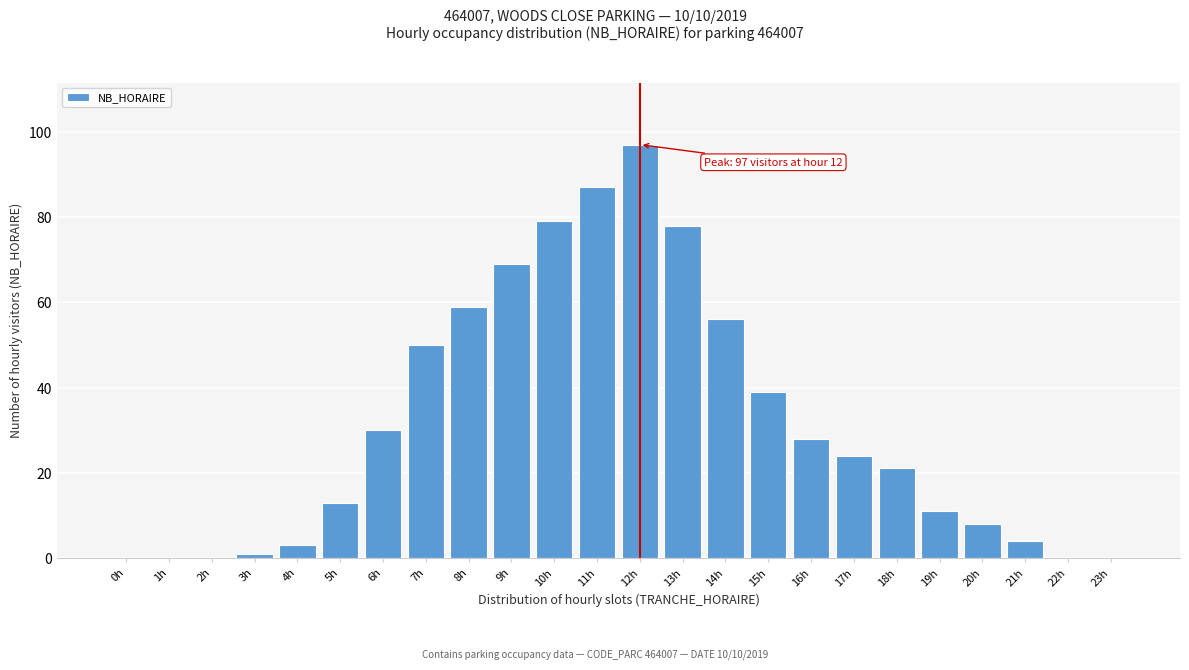

Reading left to right, list all the values displayed in this chart.

0h=0	1h=0	2h=0	3h=1	4h=3	5h=13	6h=30	7h=50	8h=59	9h=69	10h=79	11h=87	12h=97	13h=78	14h=56	15h=39	16h=28	17h=24	18h=21	19h=11	20h=8	21h=4	22h=0	23h=0